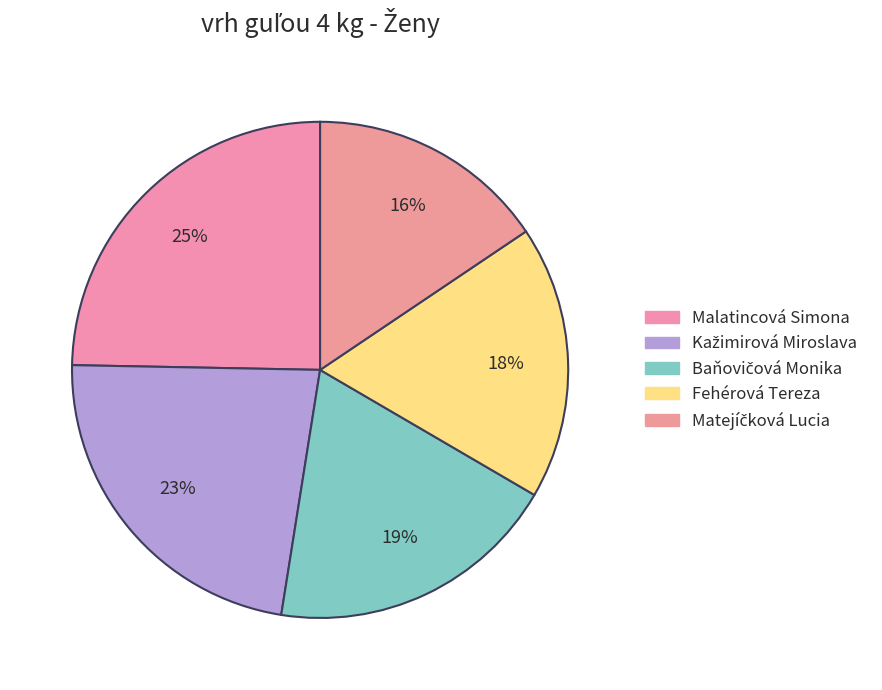

To the nearest percent, what is the difference between the Matejíčková Lucia and Baňovičová Monika slice percentages?

4%